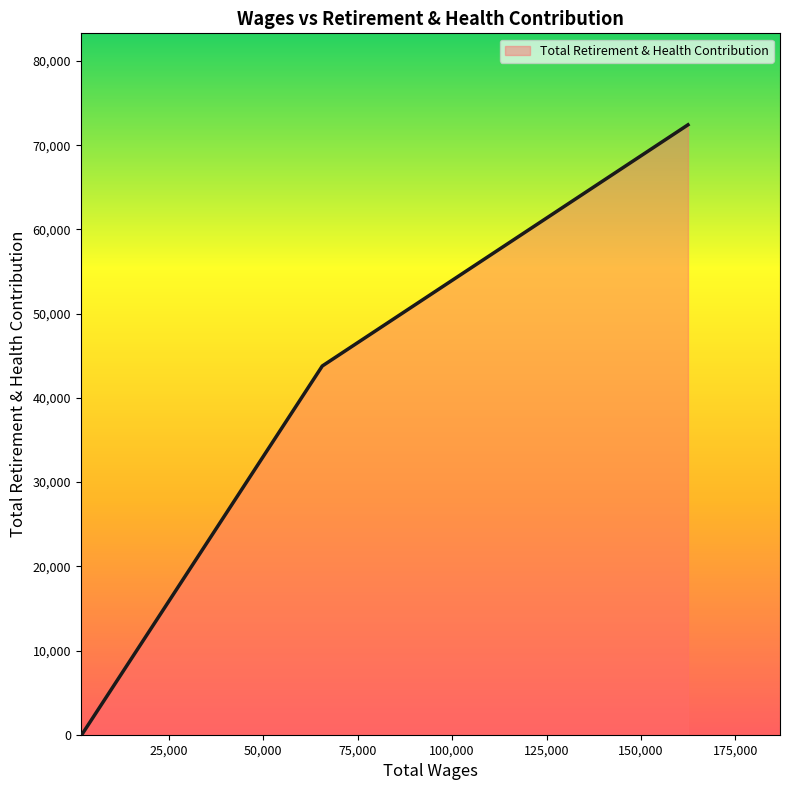

What is the difference between the second highest and minimum values?

43756